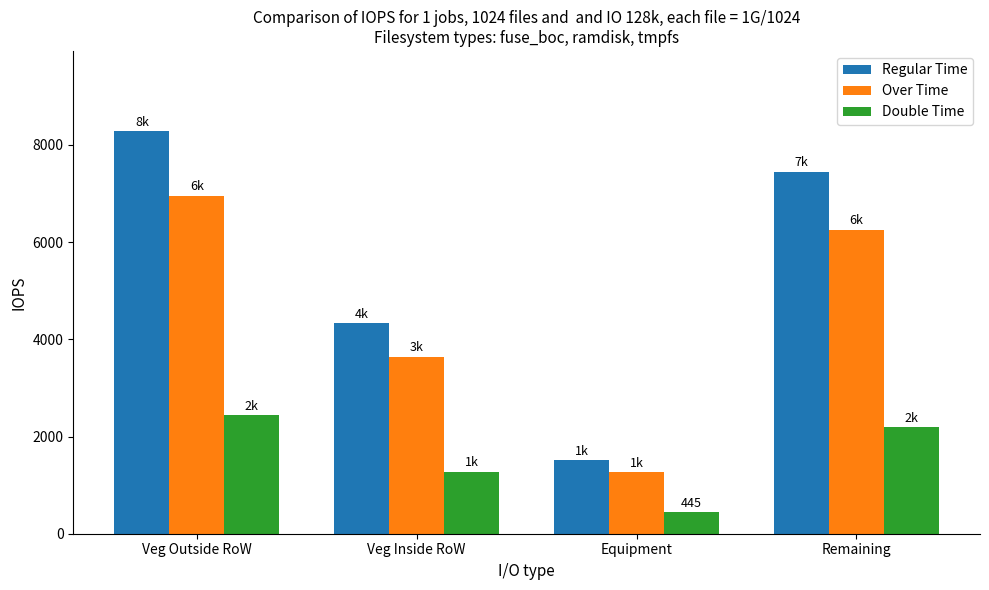

What is the label of the 3rd bar from the left?

Equipment